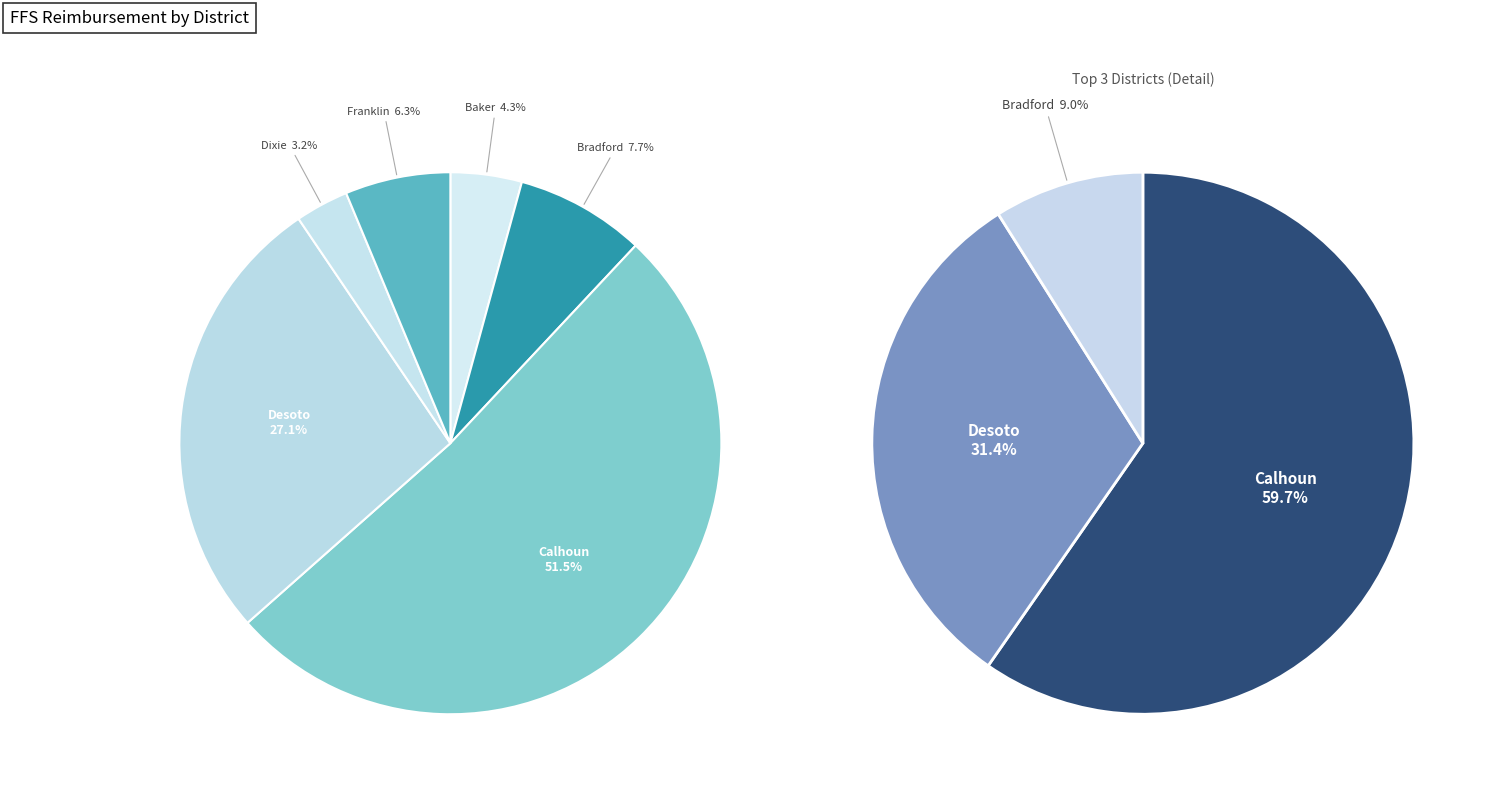

True or false: Bradford accounts for 1% of the total.

False